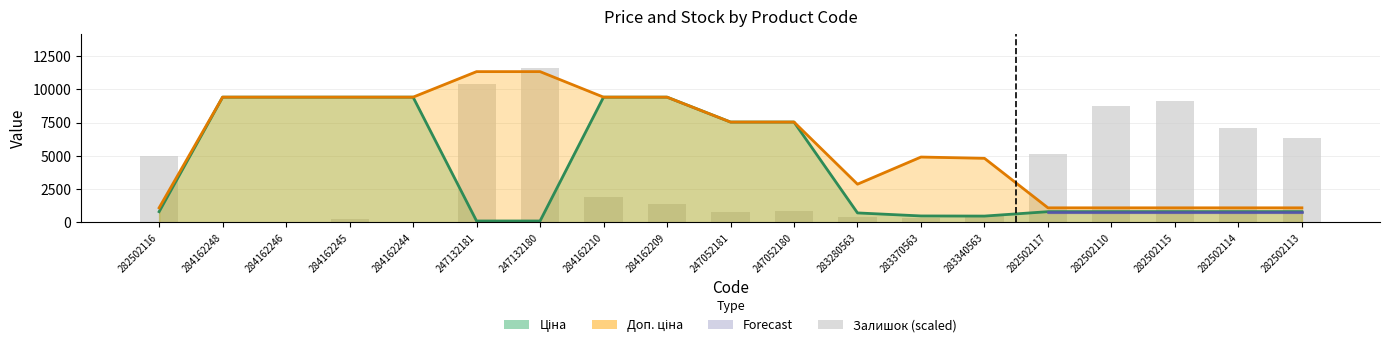

Are the bars horizontal?

No